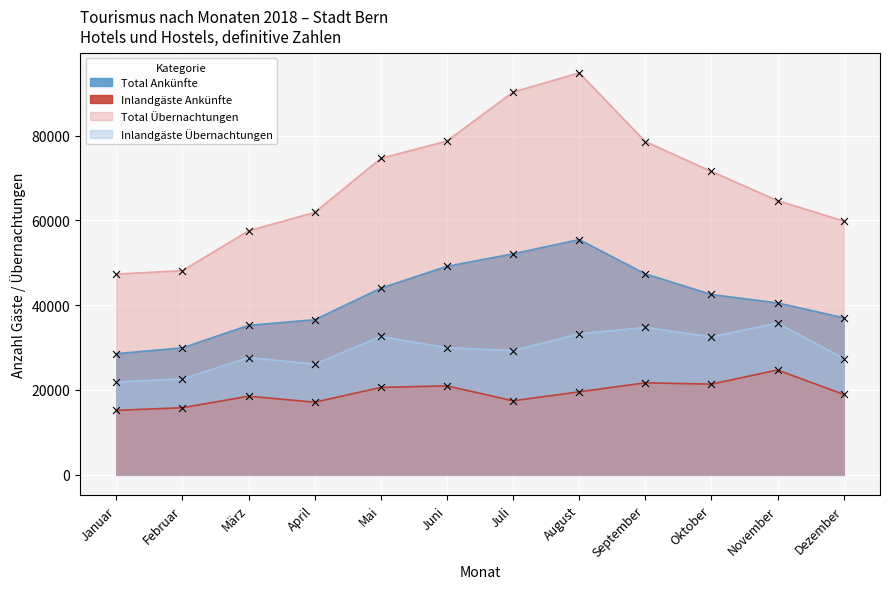

Which series contains the lowest Y value?

Inlandgäste Ankünfte